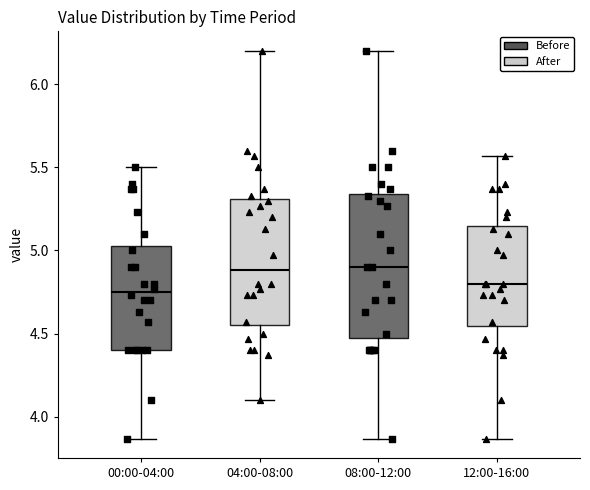

Reading left to right, read every box against the y-axis: the position of its median line, the range the box covers, and the ends of its whiskers. The values are not printed on the chart, so give them approximately, as read against the axis.

00:00-04:00: median 4.75, box 4.40 to 5.05, whiskers 3.85 to 5.50
04:00-08:00: median 4.90, box 4.55 to 5.30, whiskers 4.10 to 6.20
08:00-12:00: median 4.90, box 4.50 to 5.35, whiskers 3.85 to 6.20
12:00-16:00: median 4.80, box 4.55 to 5.15, whiskers 3.85 to 5.55